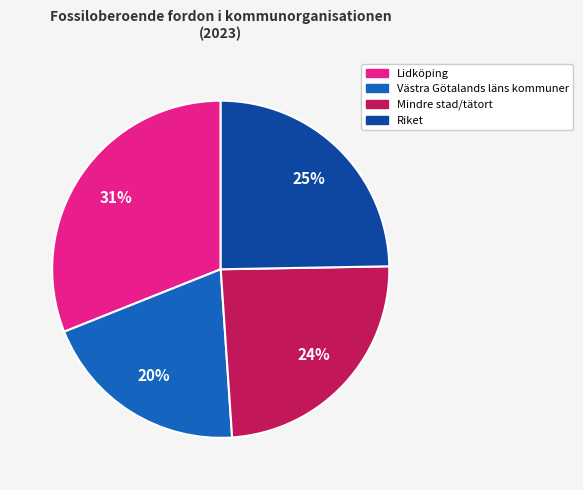

Between Mindre stad/tätort and Lidköping, which is larger?

Lidköping